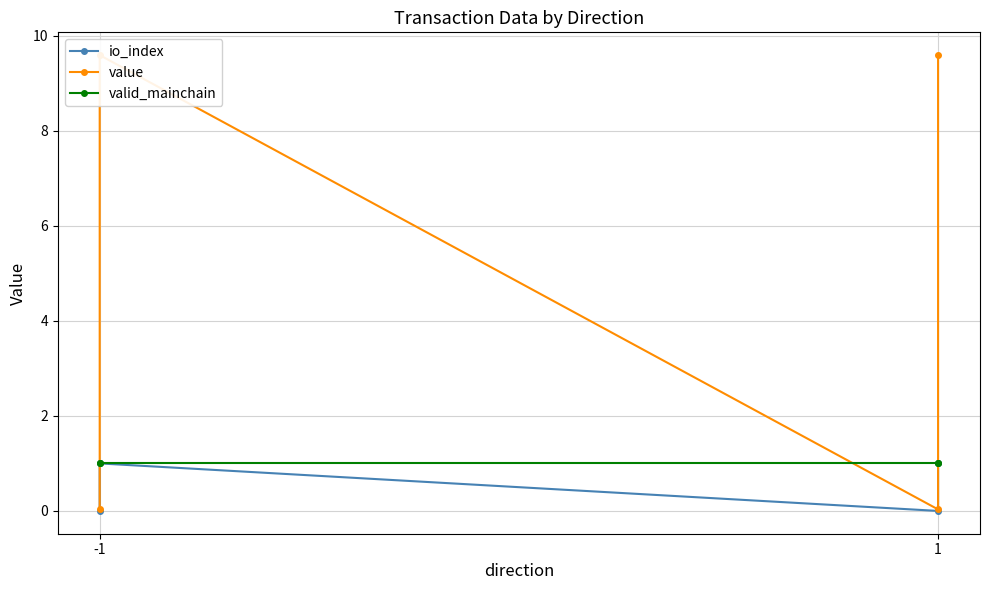

At which category is the sum across all series the highest?

-1